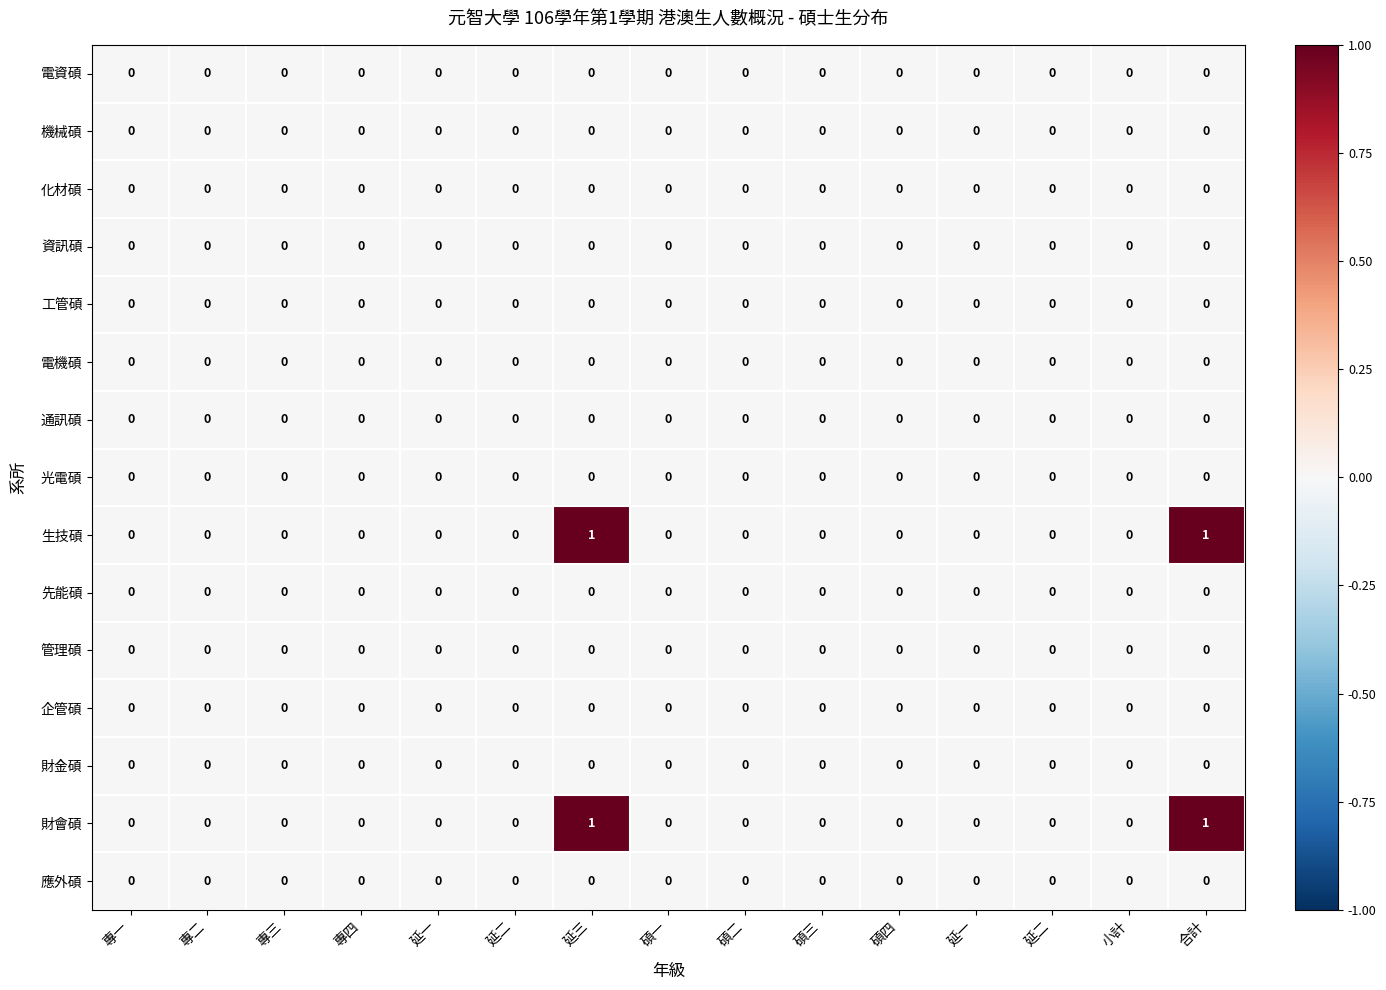

Count the number of data series in this chart.

15